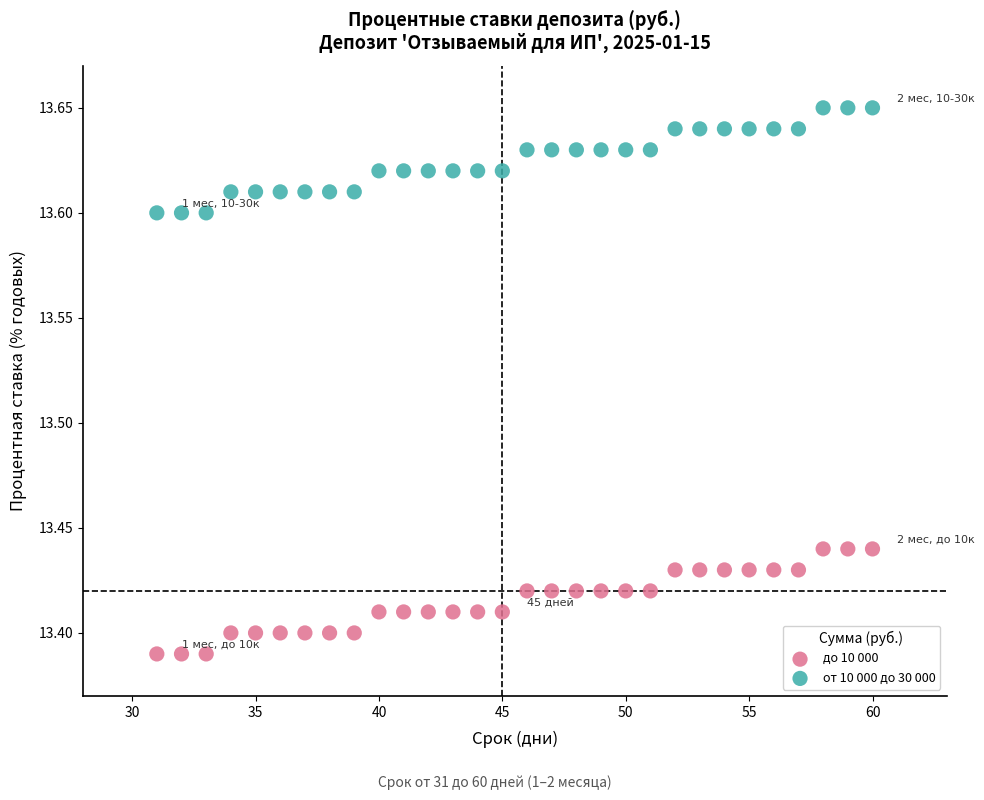

Which series reaches the maximum Y coordinate?

от 10 000 до 30 000